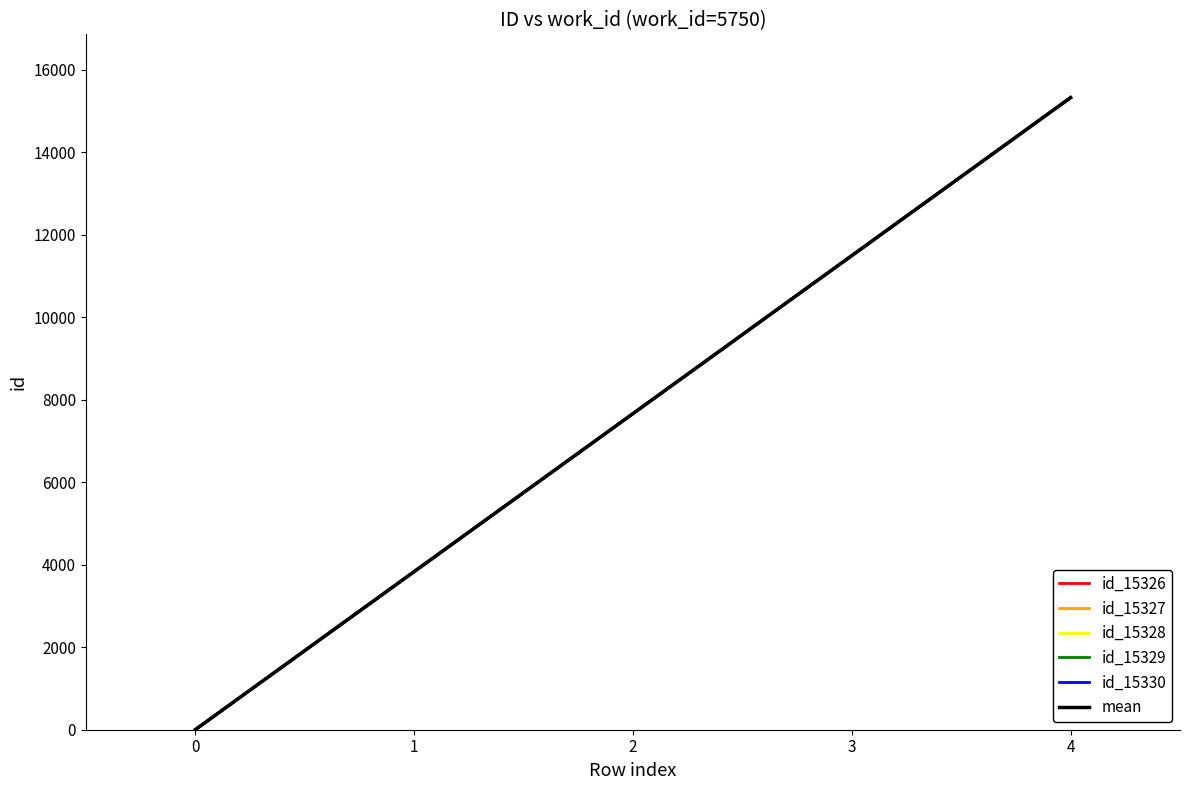

Where does the id_15327 series first go above 7663?

2